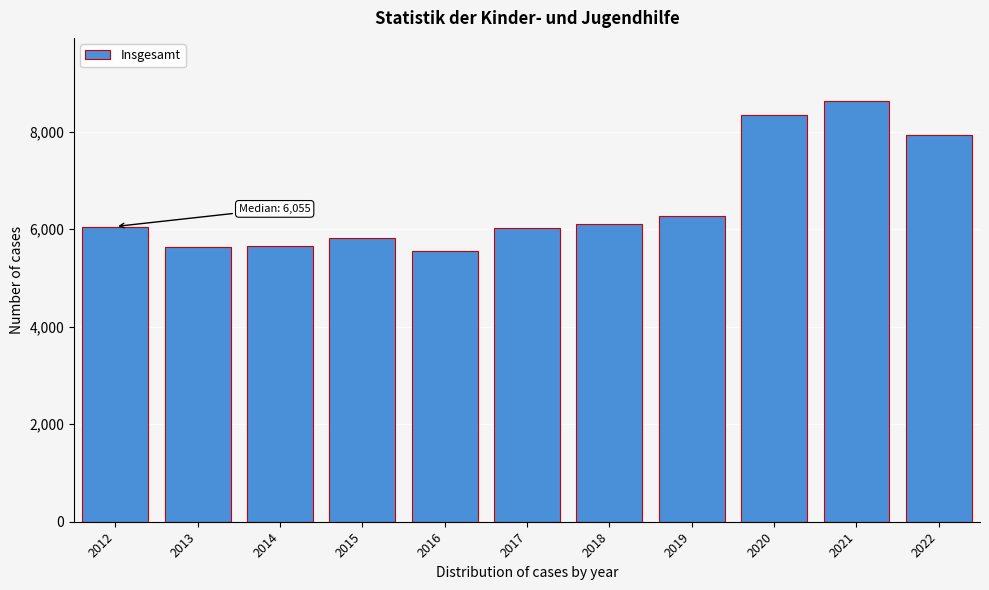

At which label is the value closest to 7092?

2019